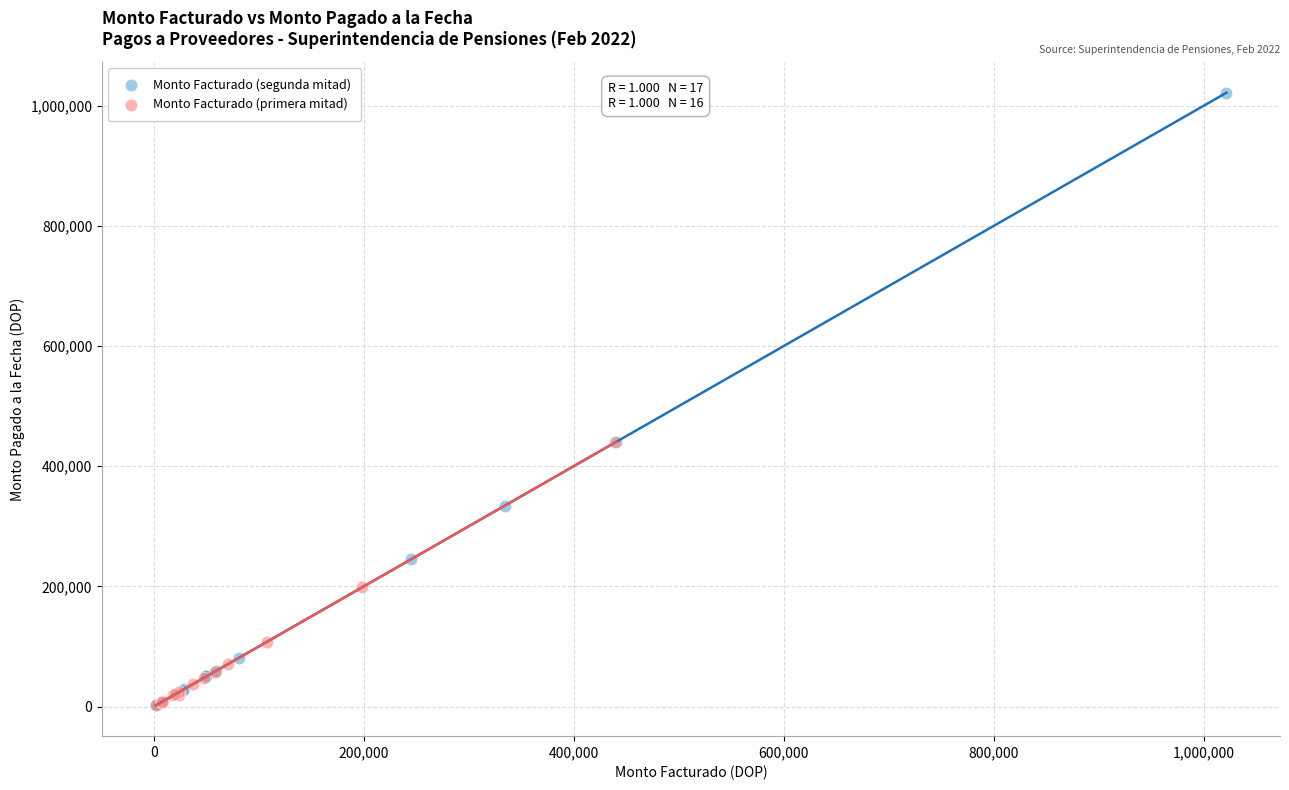

Which series reaches the maximum Y coordinate?

Monto Facturado (segunda mitad)